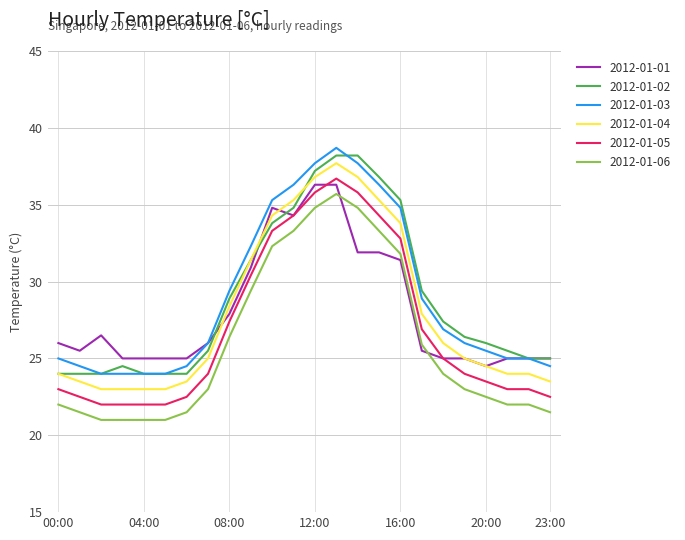

What are all the series names shown in the legend?

2012-01-01, 2012-01-02, 2012-01-03, 2012-01-04, 2012-01-05, 2012-01-06